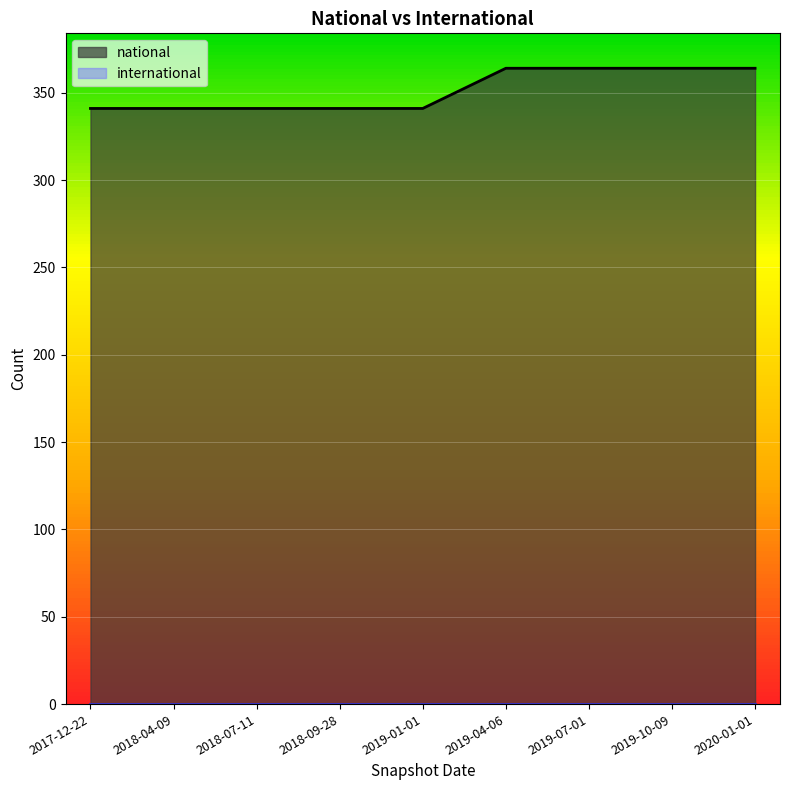

What is the total value across all series at 2019-10-09?

364